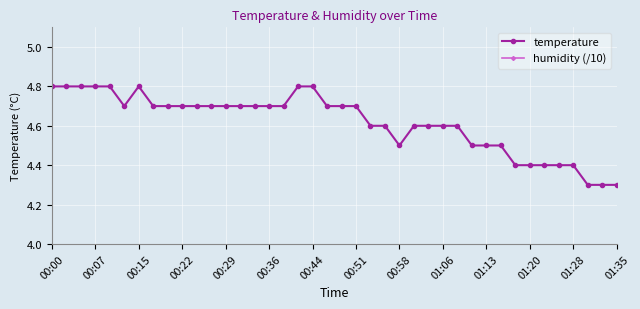

True or false: humidity (/10) and temperature intersect in this chart.

False